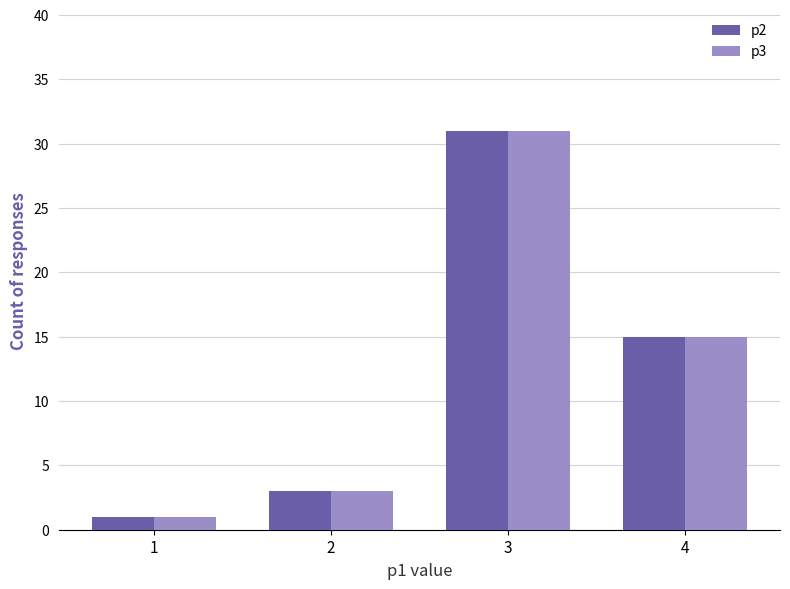

How many bars are there in total?

8